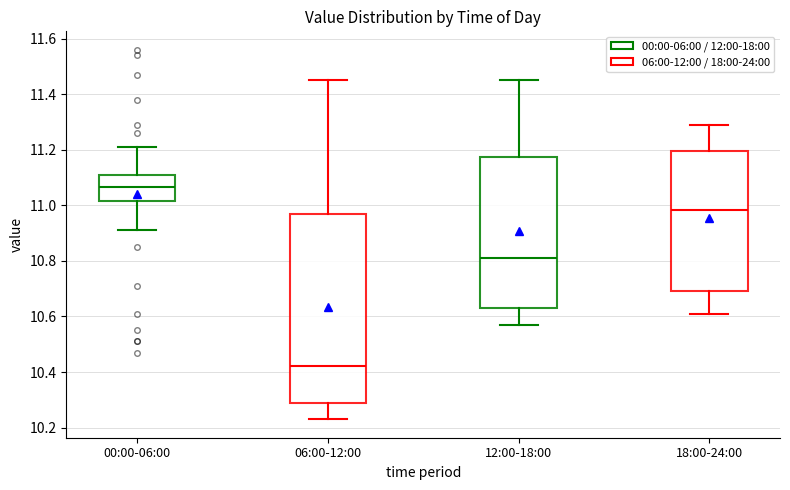

Which box has the highest median line?

00:00-06:00